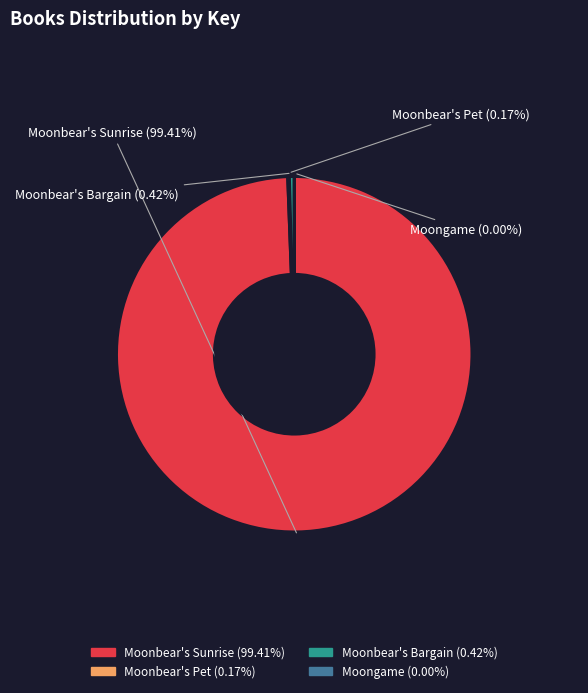

What is the largest slice in the pie chart?

Moonbear's Sunrise